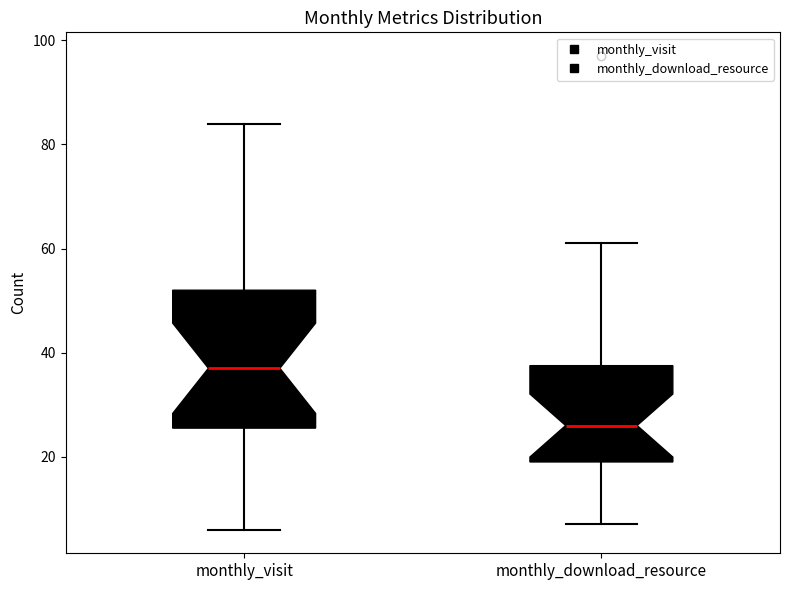

Where does the upper whisker of the box for monthly_visit end on the y-axis? The values are not printed on the chart, so give them approximately, as read against the axis.

84